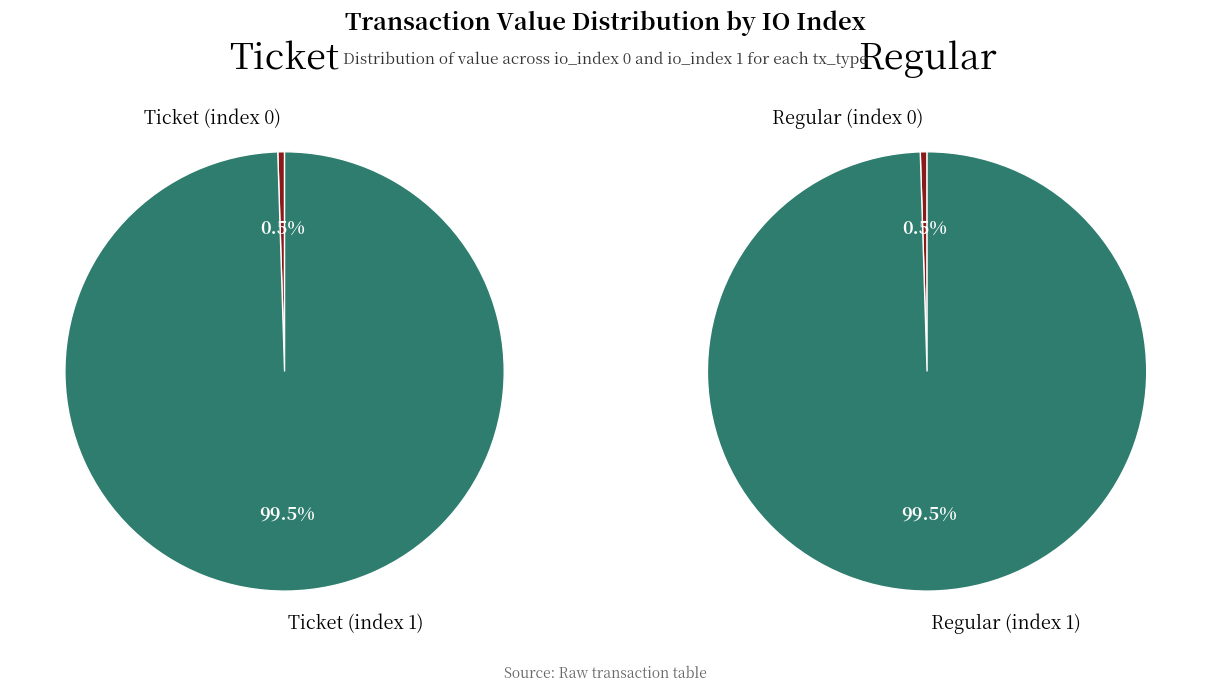

What portion of the pie excludes io_index 0?

99.5%